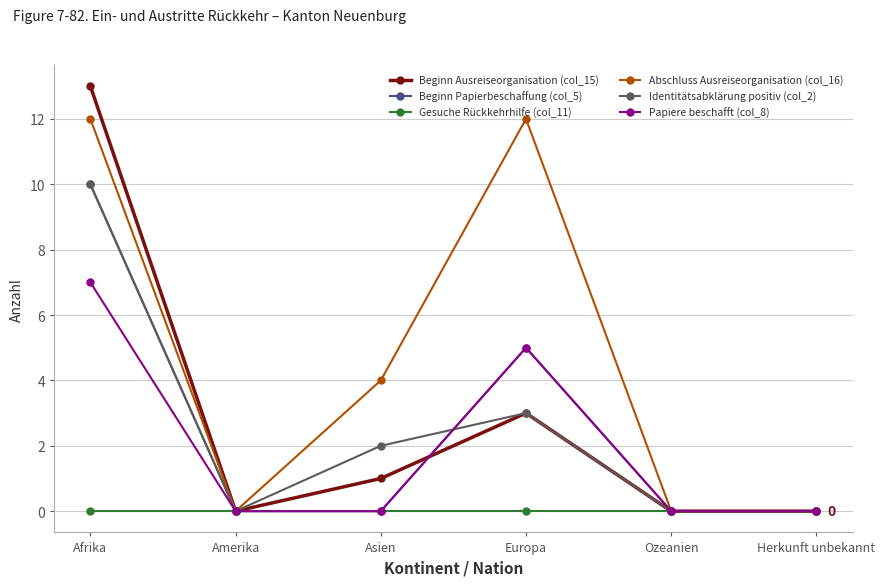

At which label is Identitätsabklärung positiv (col_2) closest to 5?

Europa